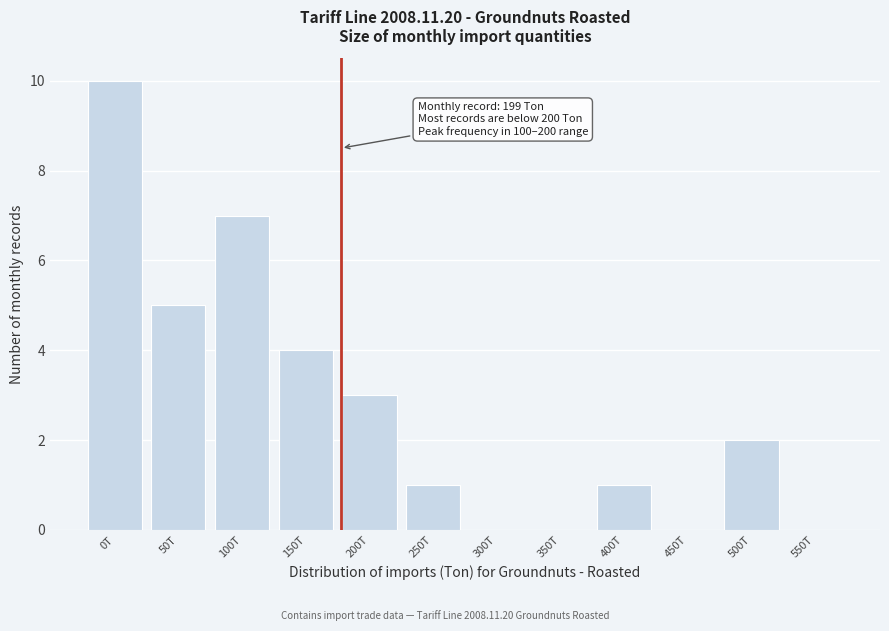

Reading left to right, transcribe all the data shown in this chart.

0T=10	50T=5	100T=7	150T=4	200T=3	250T=1	300T=0	350T=0	400T=1	450T=0	500T=2	550T=0